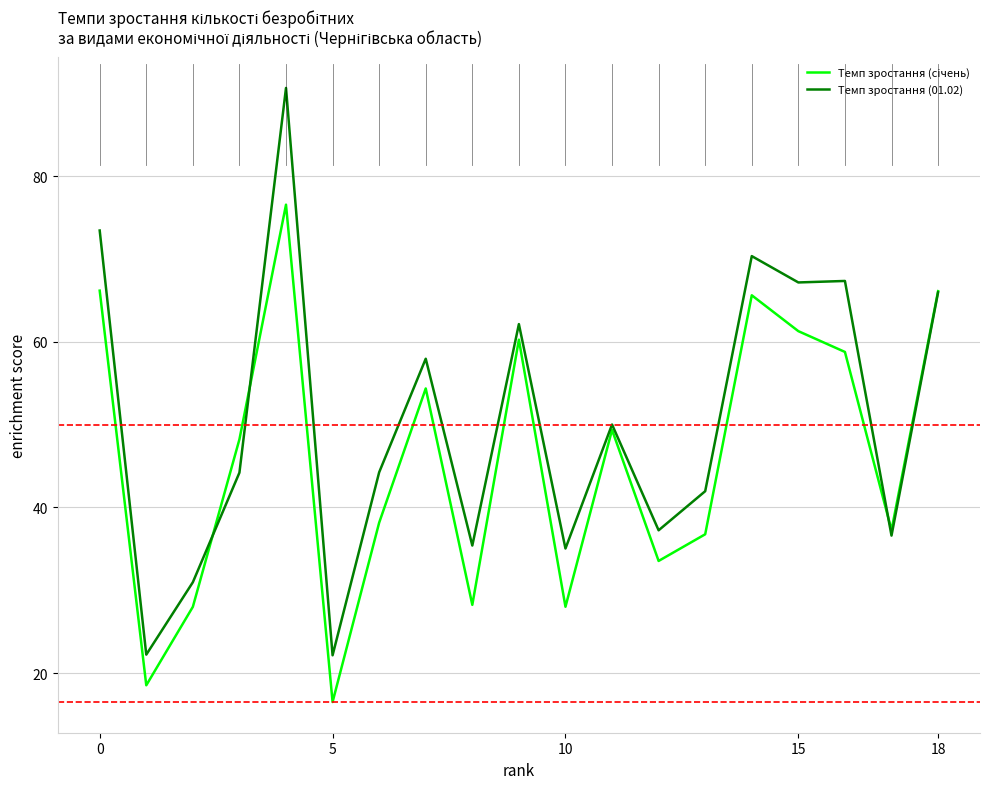

Rank the series by their average value, from highest to lowest.

Темп зростання (01.02), Темп зростання (сiчень)